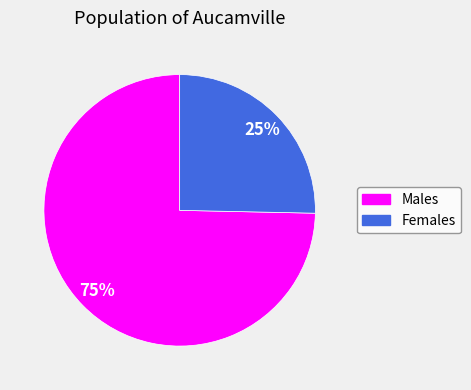

Does any single category account for the majority?

Yes